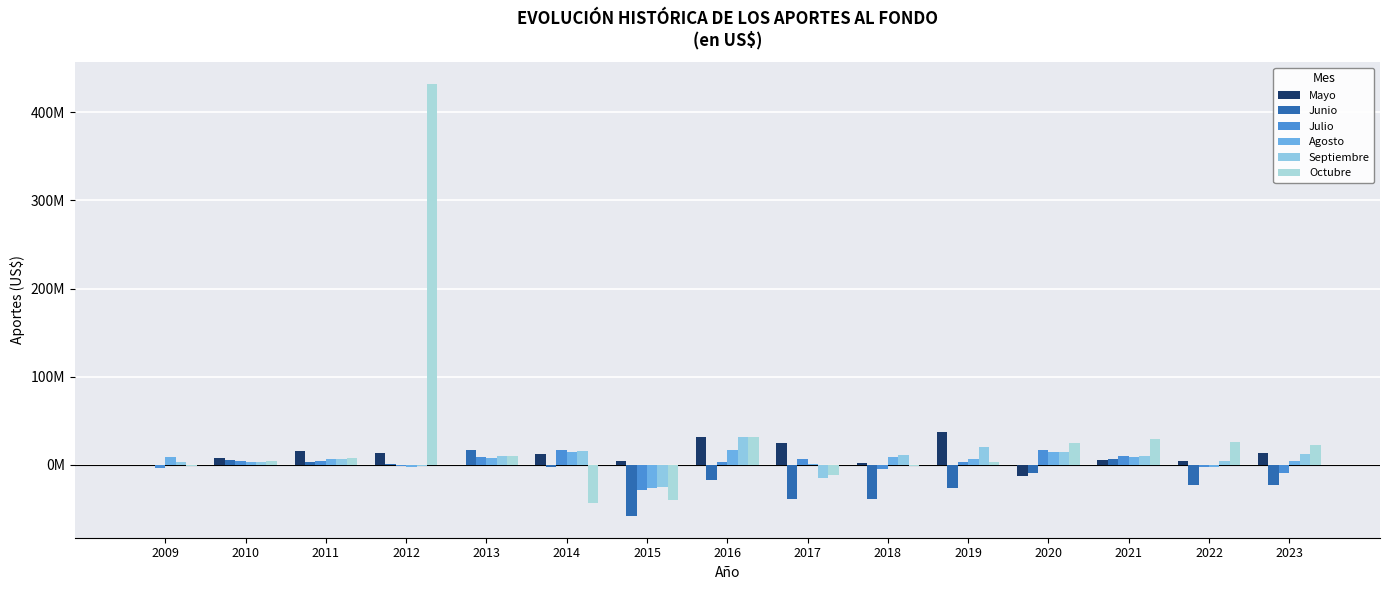

What is the sum of all Junio values?

-203666256.2